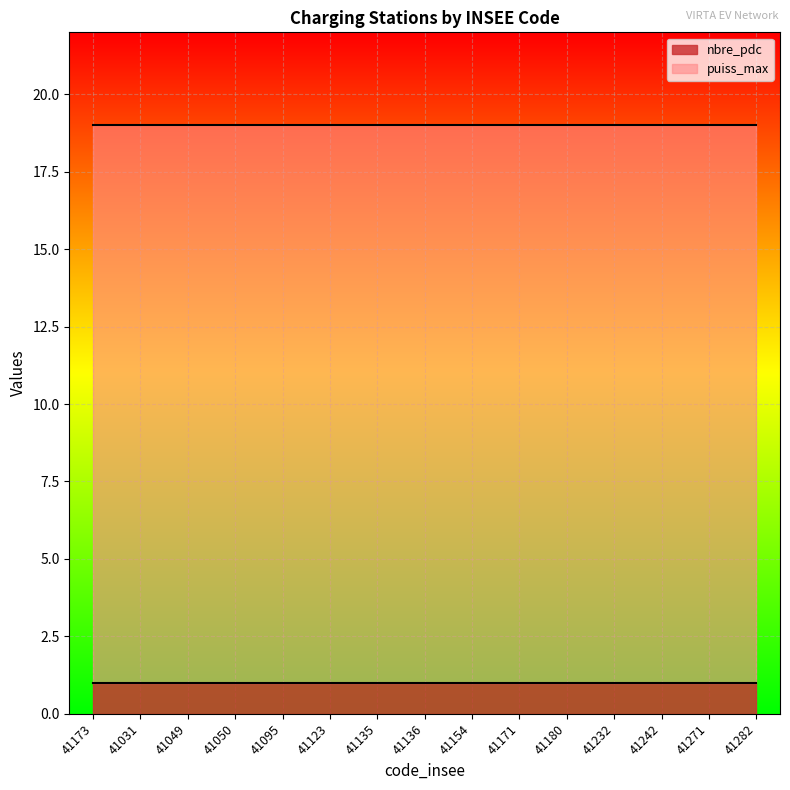

Does the chart display data point markers on the line(s)?

No